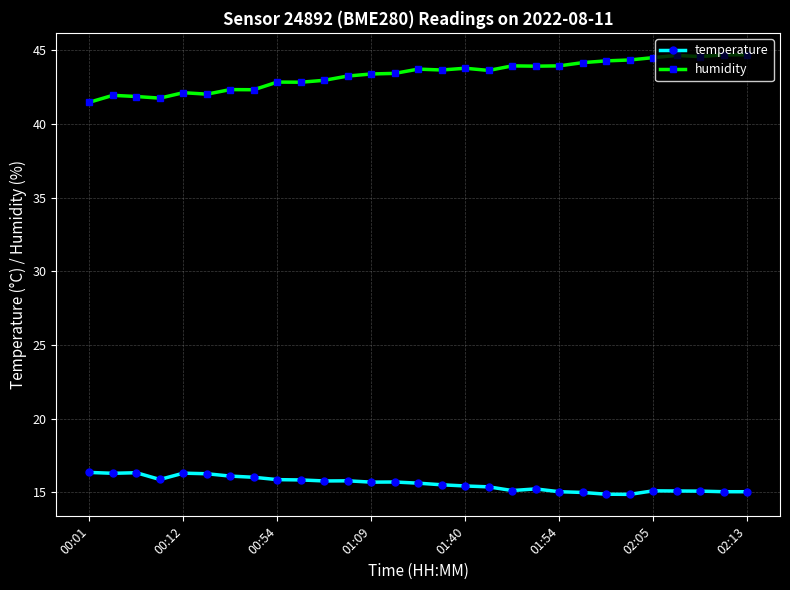

Which series has the largest total across all categories?

humidity